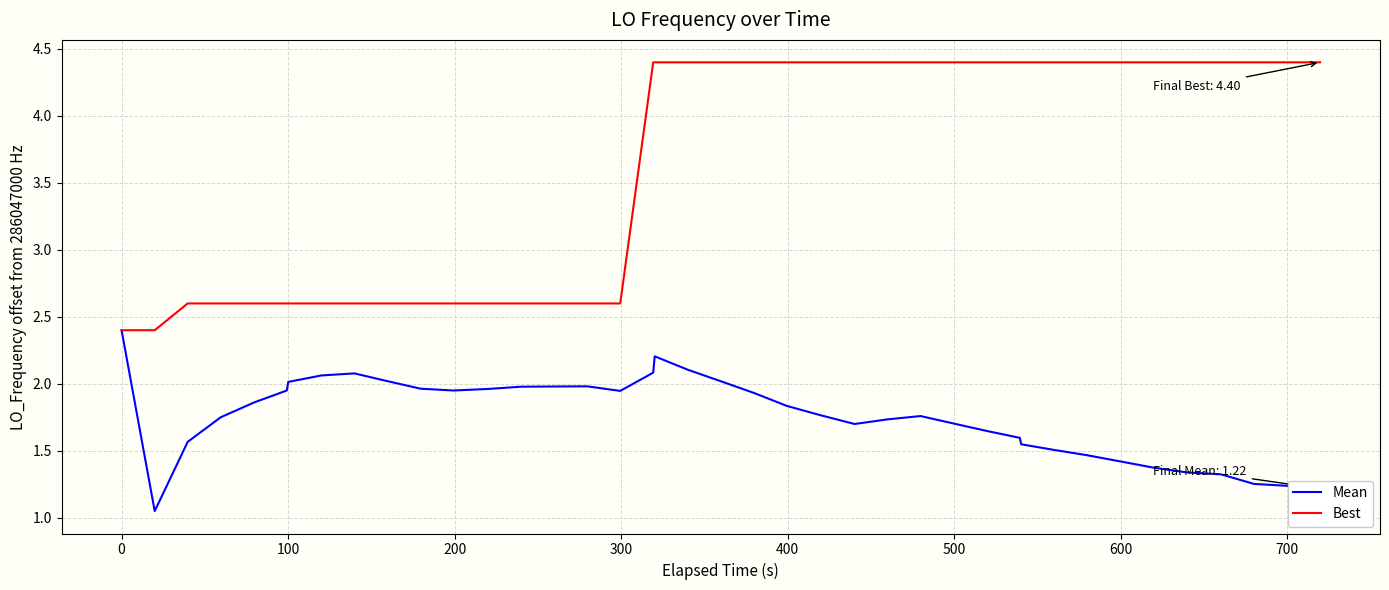

List the series in order of their overall mean, lowest first.

Mean, Best